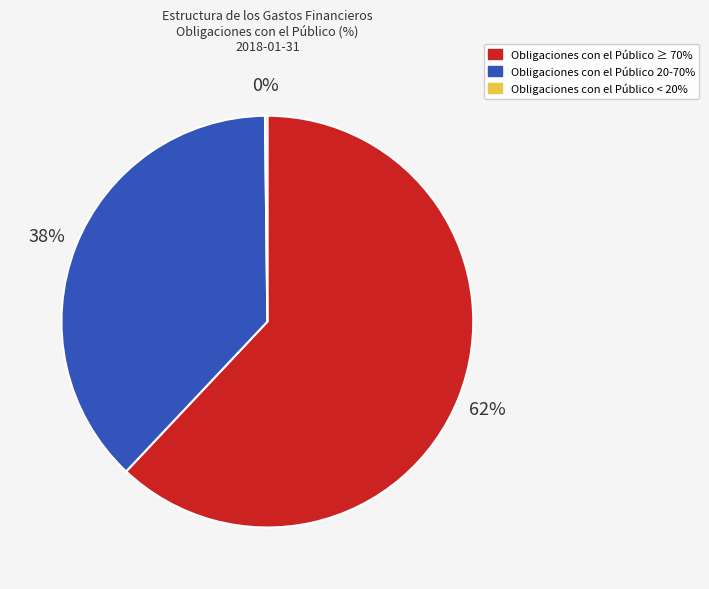

What is the majority slice?

Obligaciones con el Público ≥ 70%